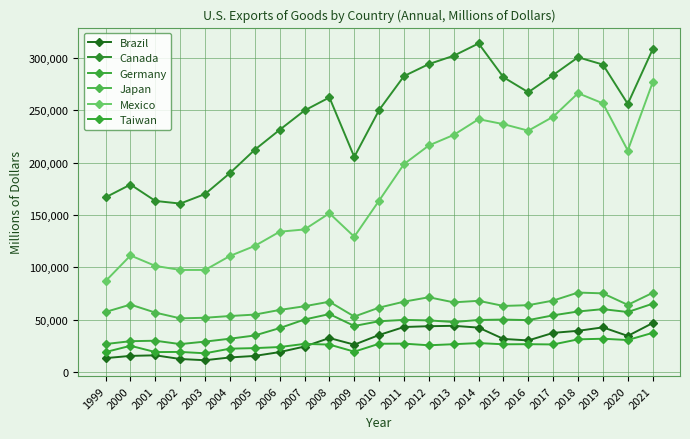

At which category is the sum across all series the highest?

2021